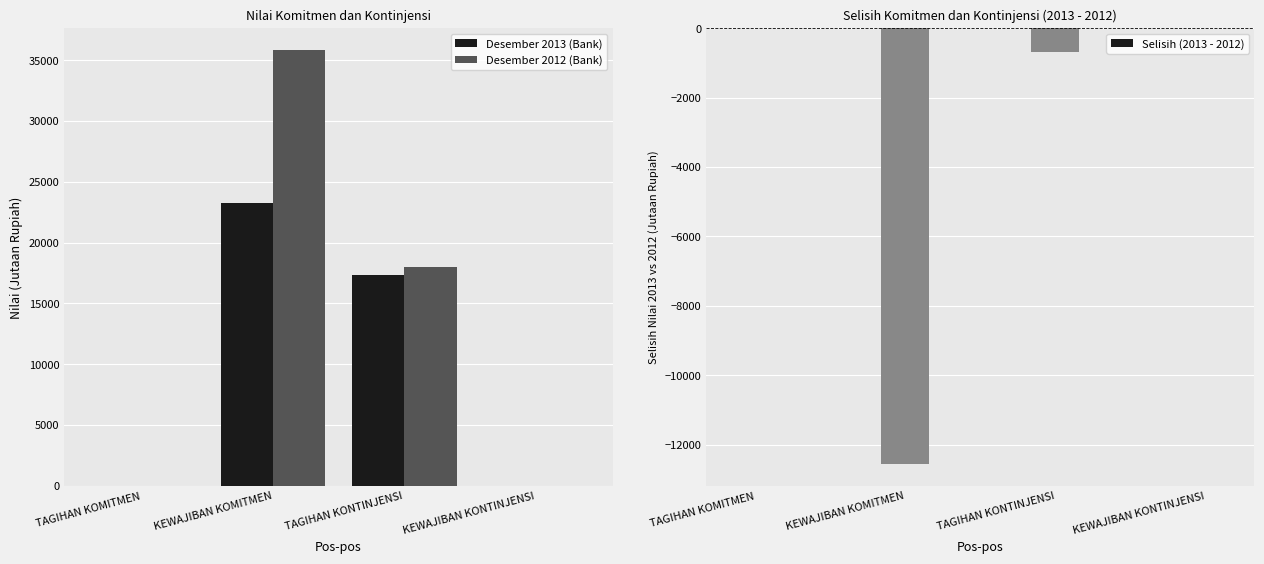

At TAGIHAN KOMITMEN, list the series in order from smallest to largest.

Desember 2013 (Bank), Desember 2012 (Bank), Selisih (2013 - 2012)